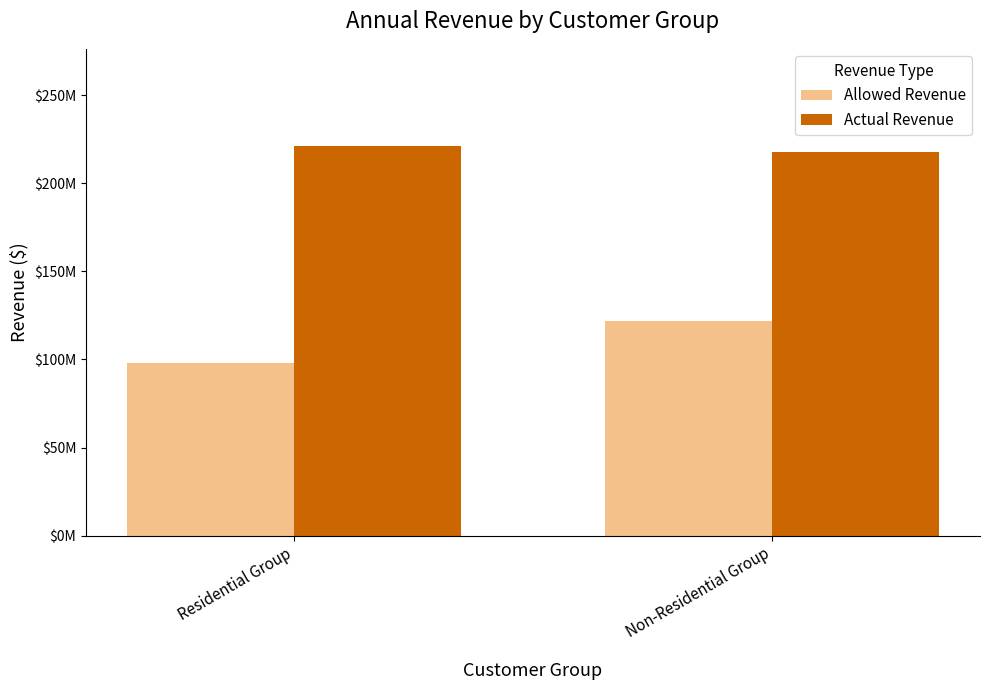

Rank the categories by Actual Revenue value from highest to lowest.

Residential Group, Non-Residential Group